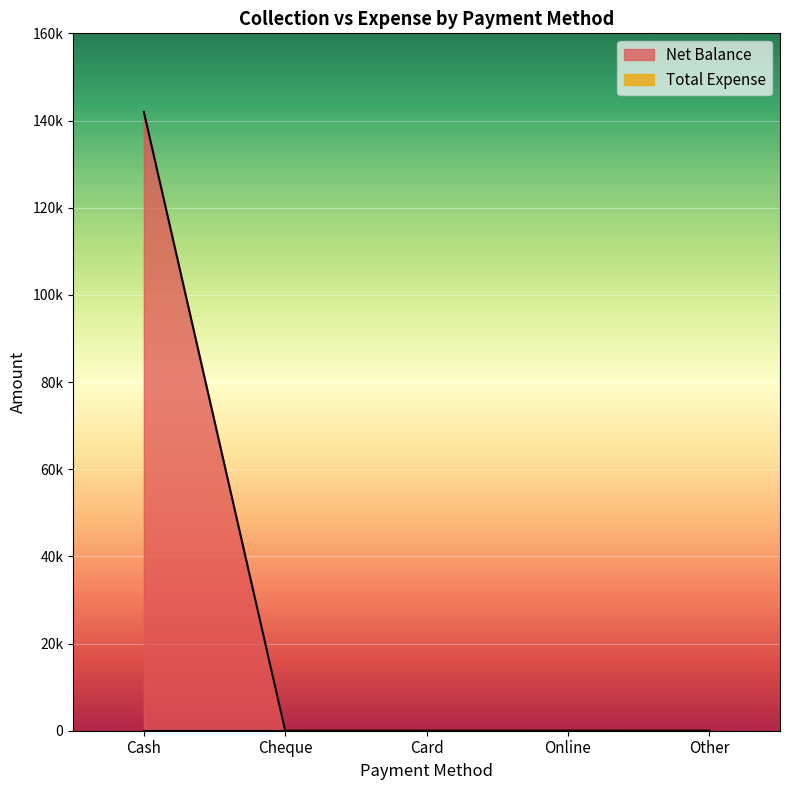

Is it true that the value at Online is 0?

True